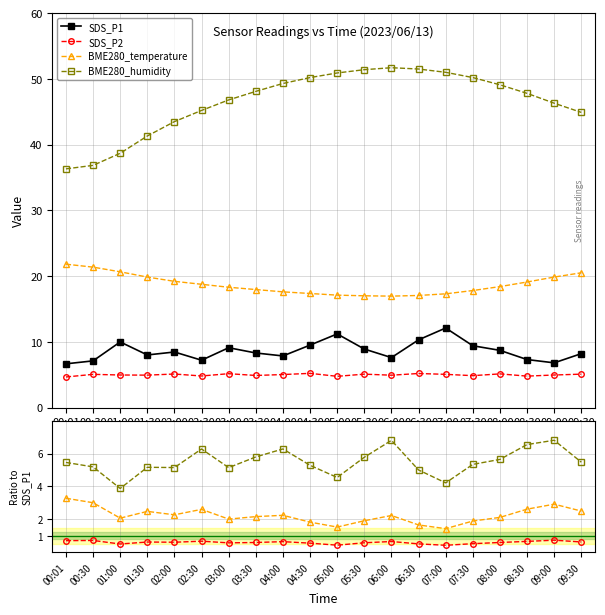

How many series are shown in this chart?

4